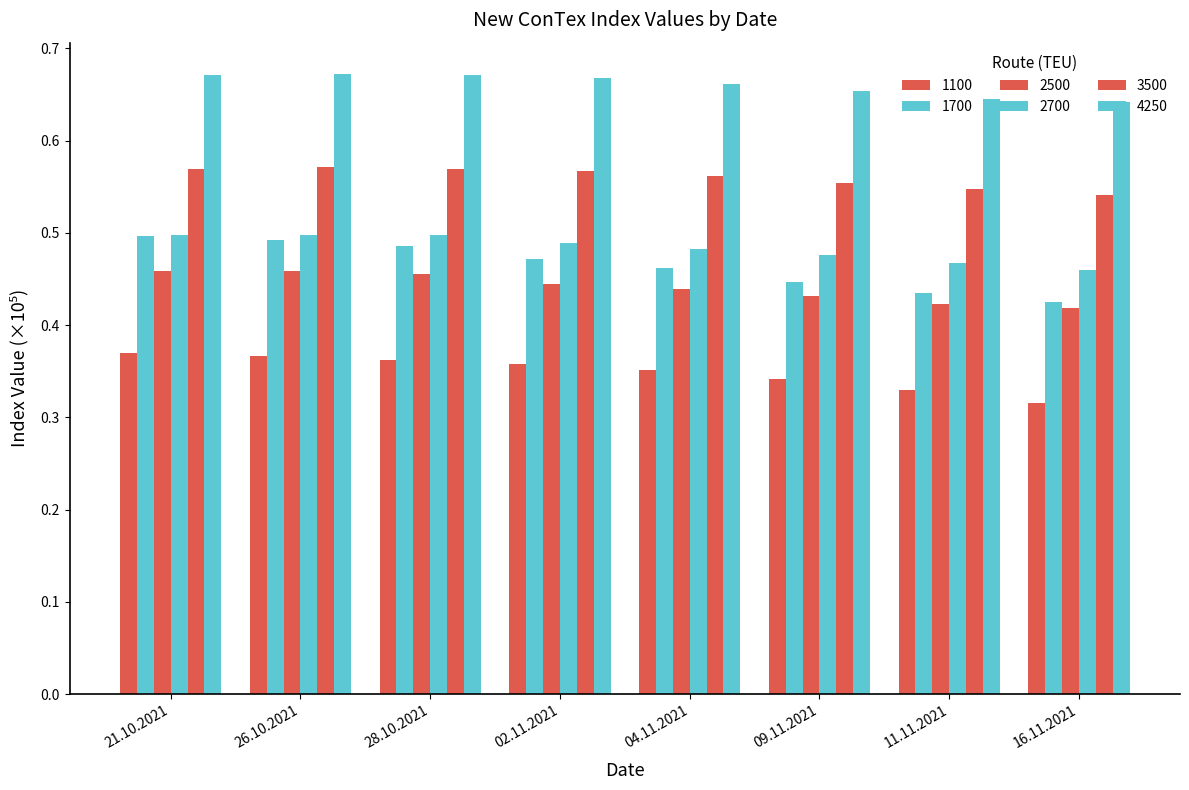

What is the lowest value of the 4250 series?

0.6